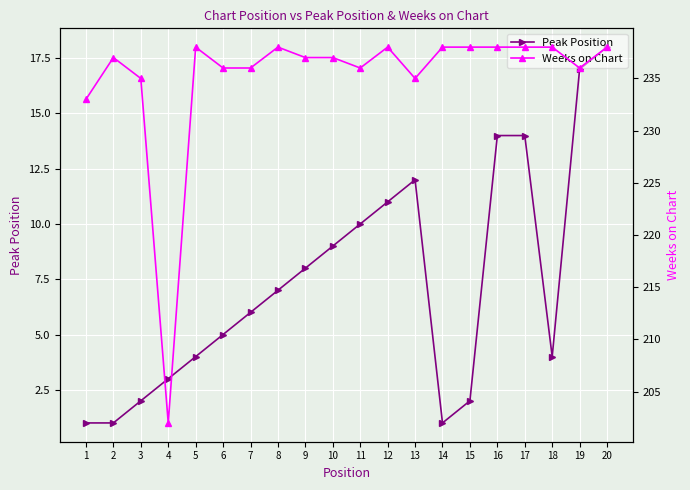

List the labels in order of Weeks on Chart value, largest first.

5, 8, 12, 14, 15, 16, 17, 18, 20, 2, 9, 10, 6, 7, 11, 19, 3, 13, 1, 4